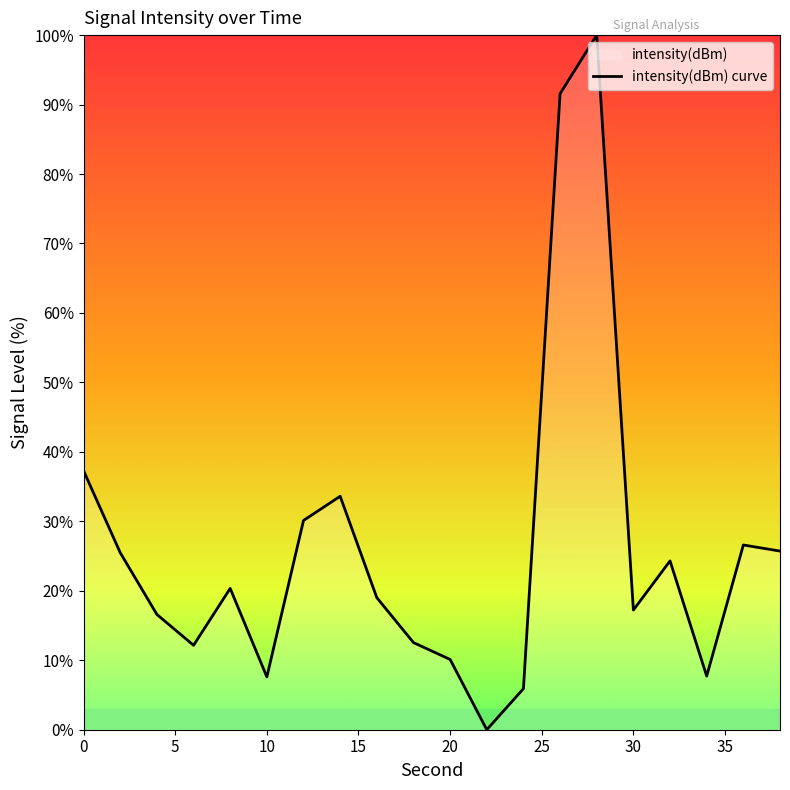

How many lines are shown in the chart?

1